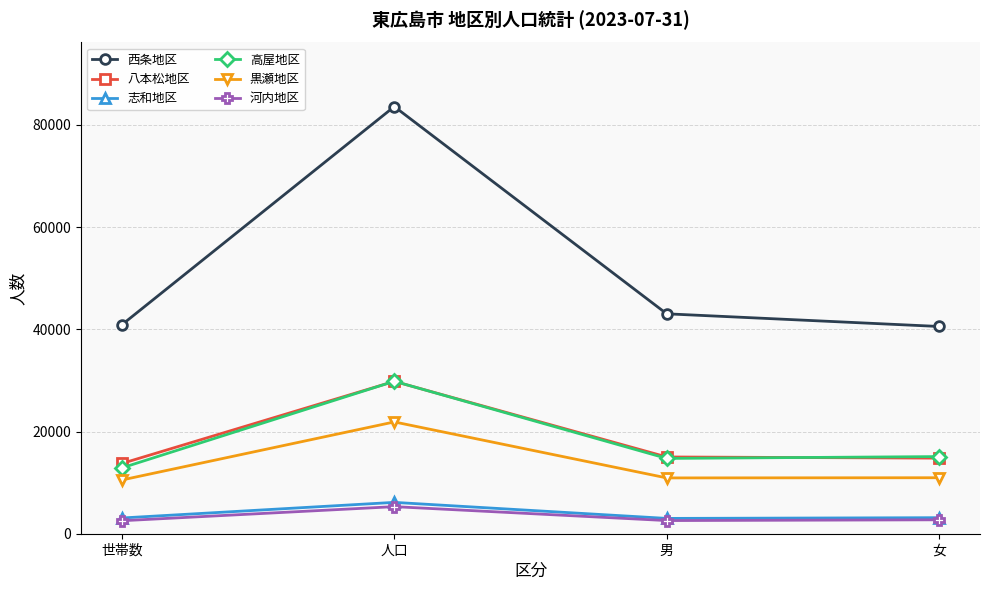

What is the label of the 4th point from the left?

女